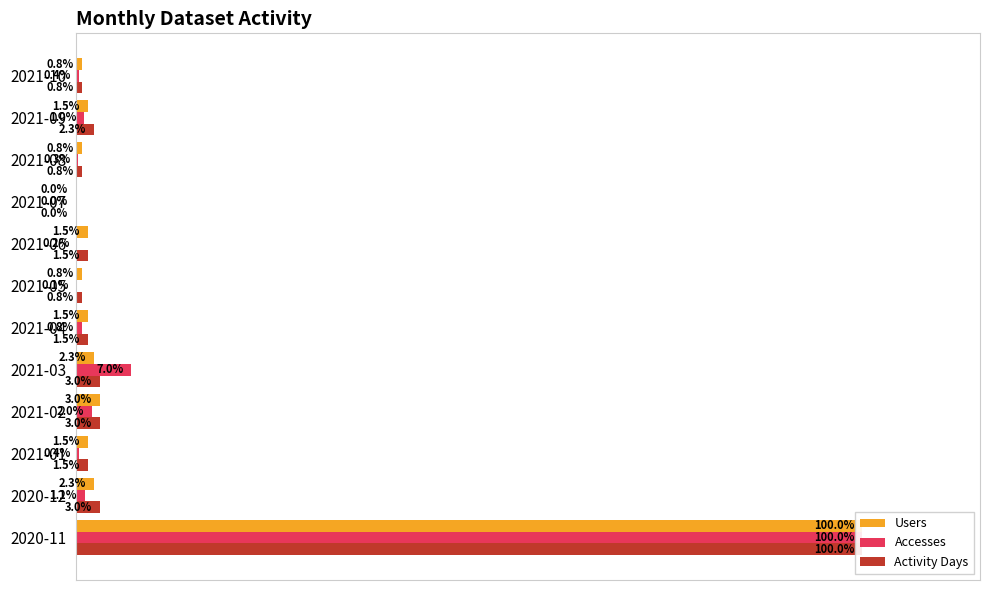

Rank the series by their average value, from highest to lowest.

Activity Days, Users, Accesses